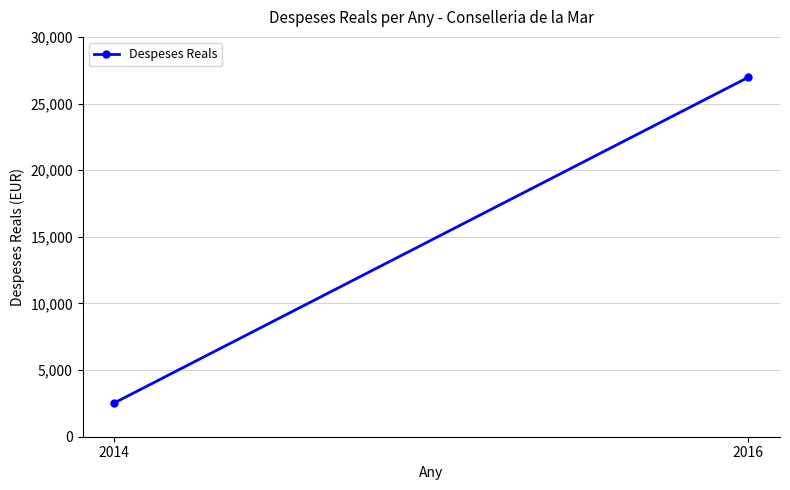

What is the approximate value at 2016?

26968.2